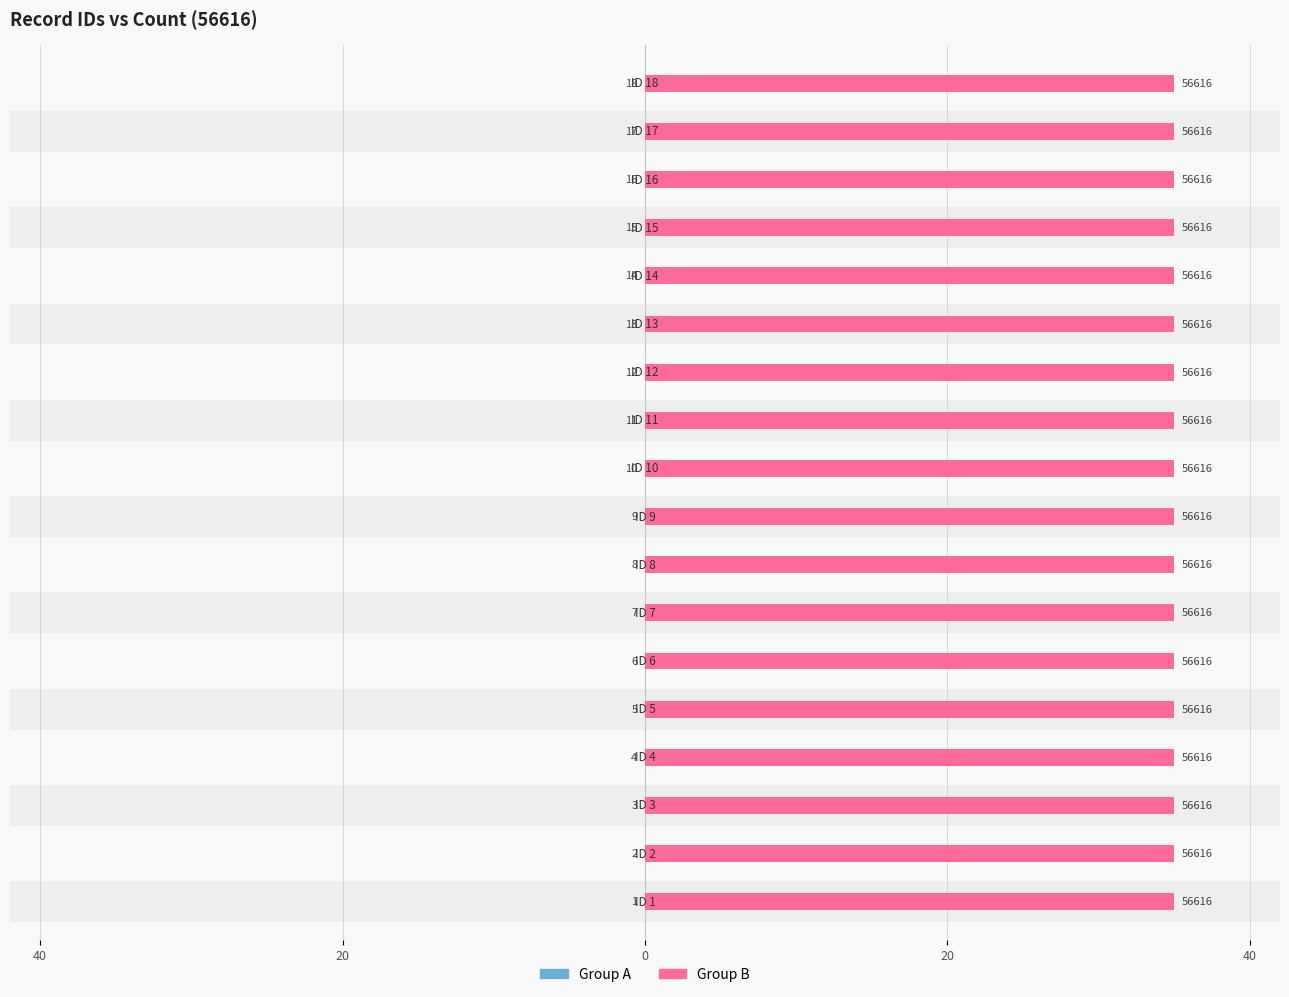

How many distinct data groups are displayed?

2